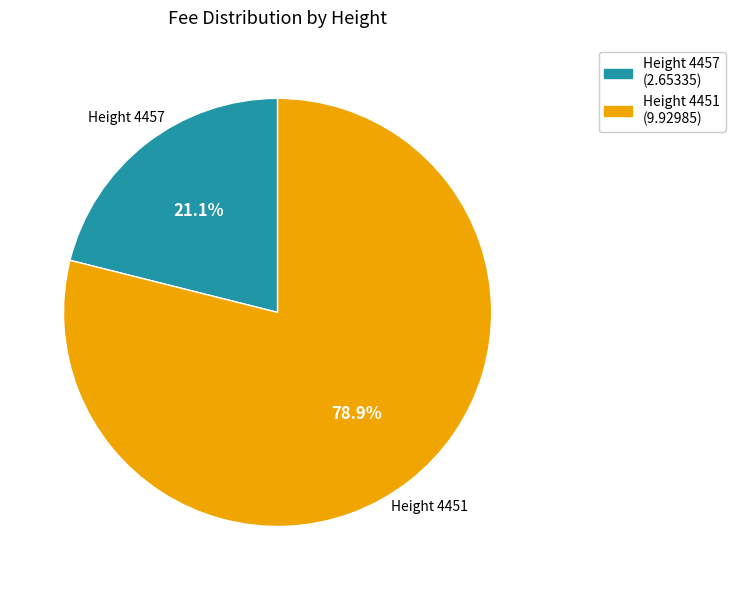

Approximately how many times larger is the value at Height 4457 (2.65335) compared to Height 4451 (9.92985)?

0.3